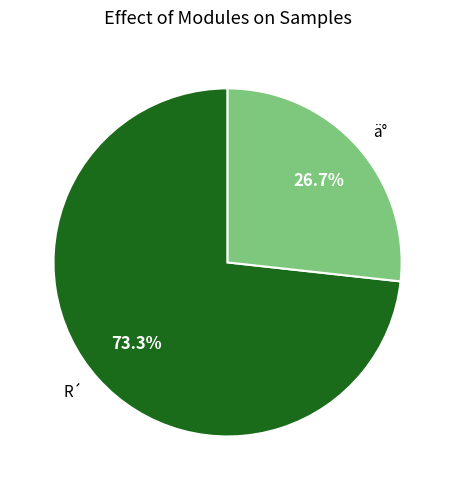

To the nearest percent, what percentage of the pie is ä°?

27%